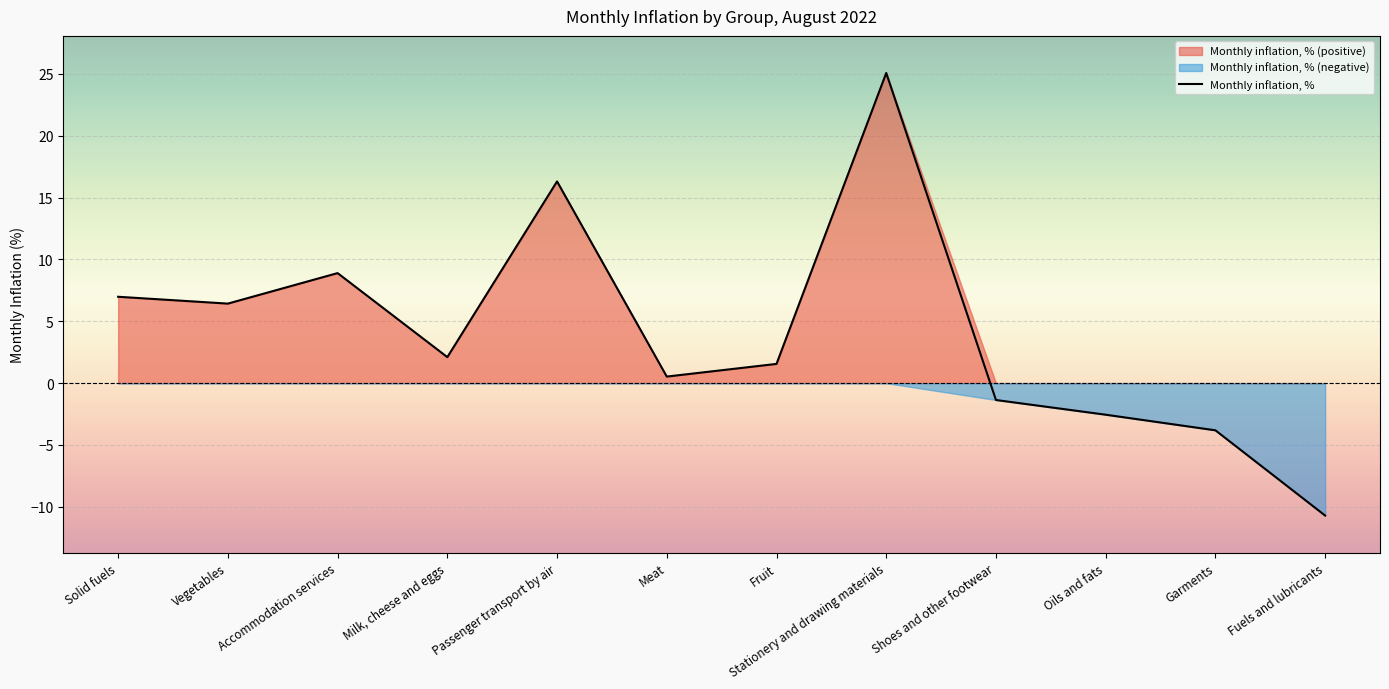

How many categories are shown in the chart?

12